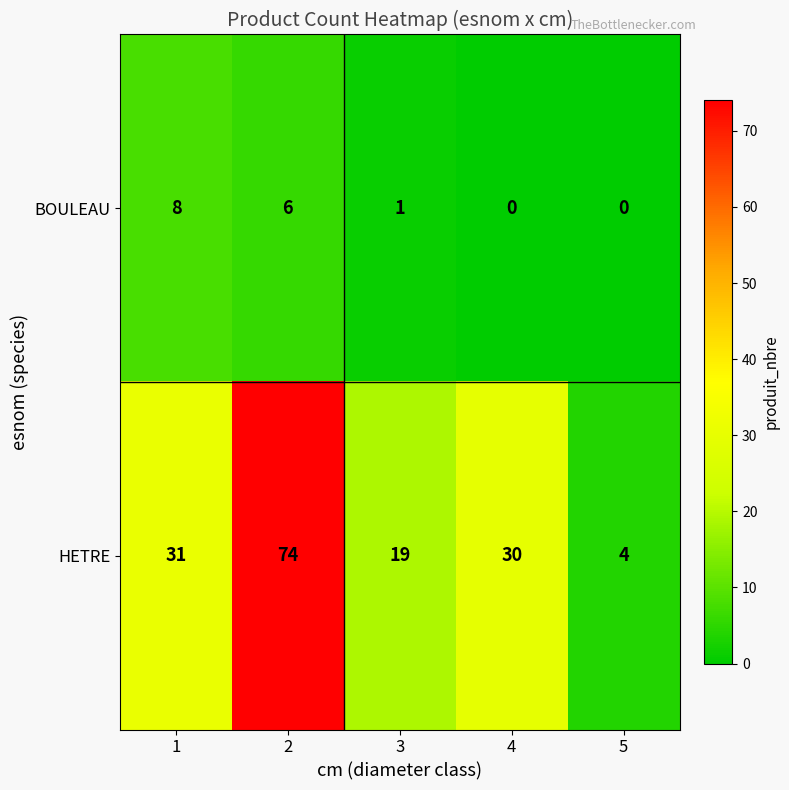

Which category has the highest value across all series?

2